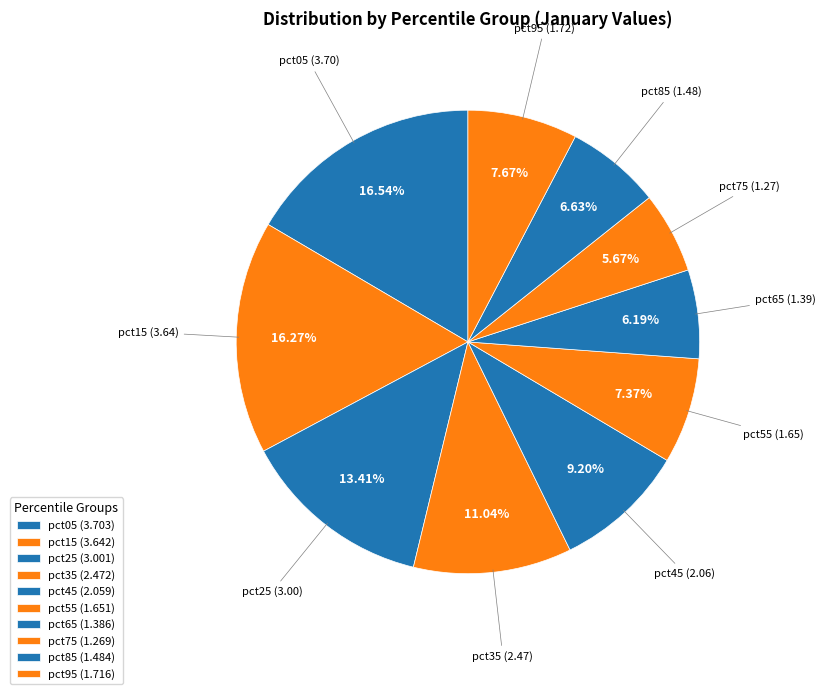

What percentage is NOT represented by pct15?

83.7%